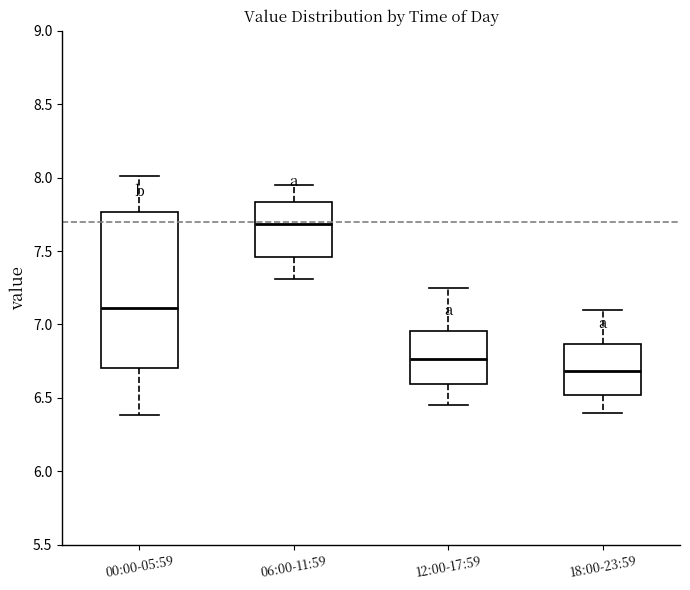

Which box is the tallest, from its lower edge to its upper edge?

00:00-05:59